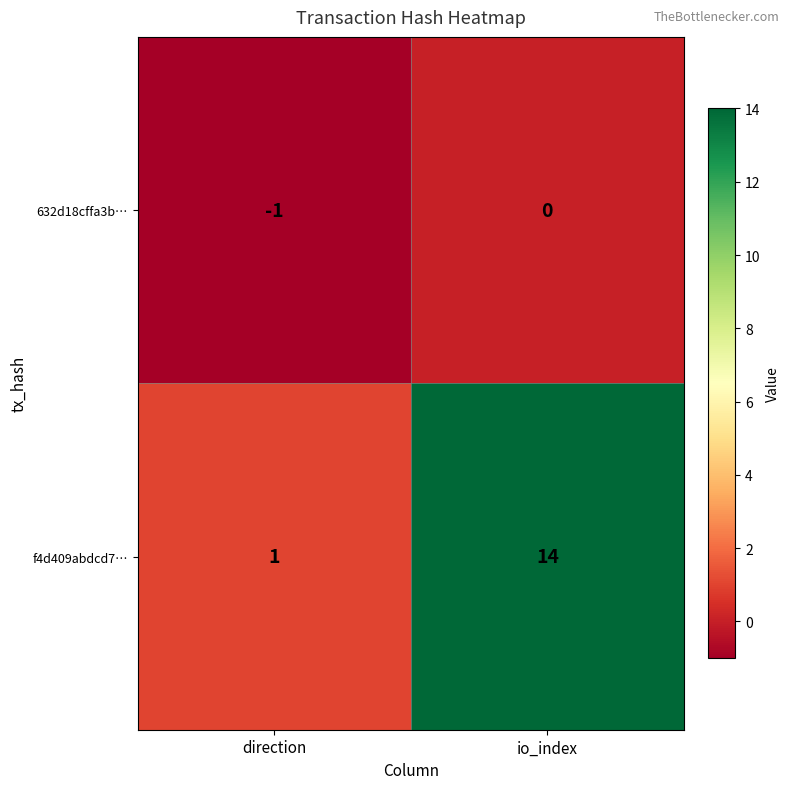

The value of f4d409abdcd7… at io_index is 21. True or false?

False